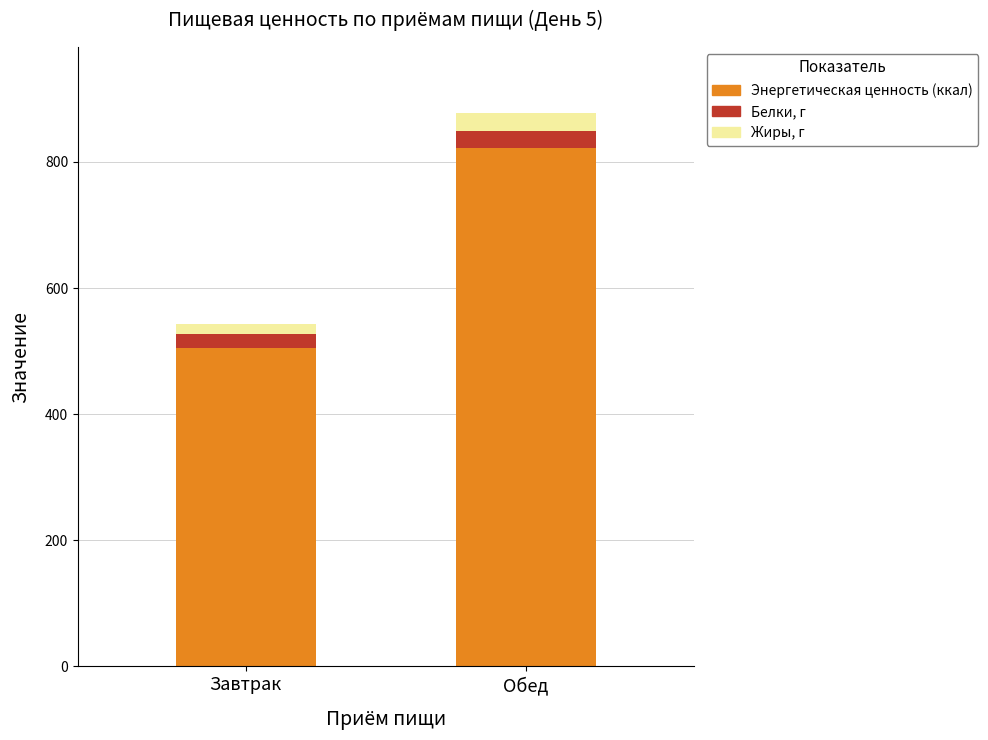

What is the minimum value for Энергетическая ценность (ккал)?

504.7